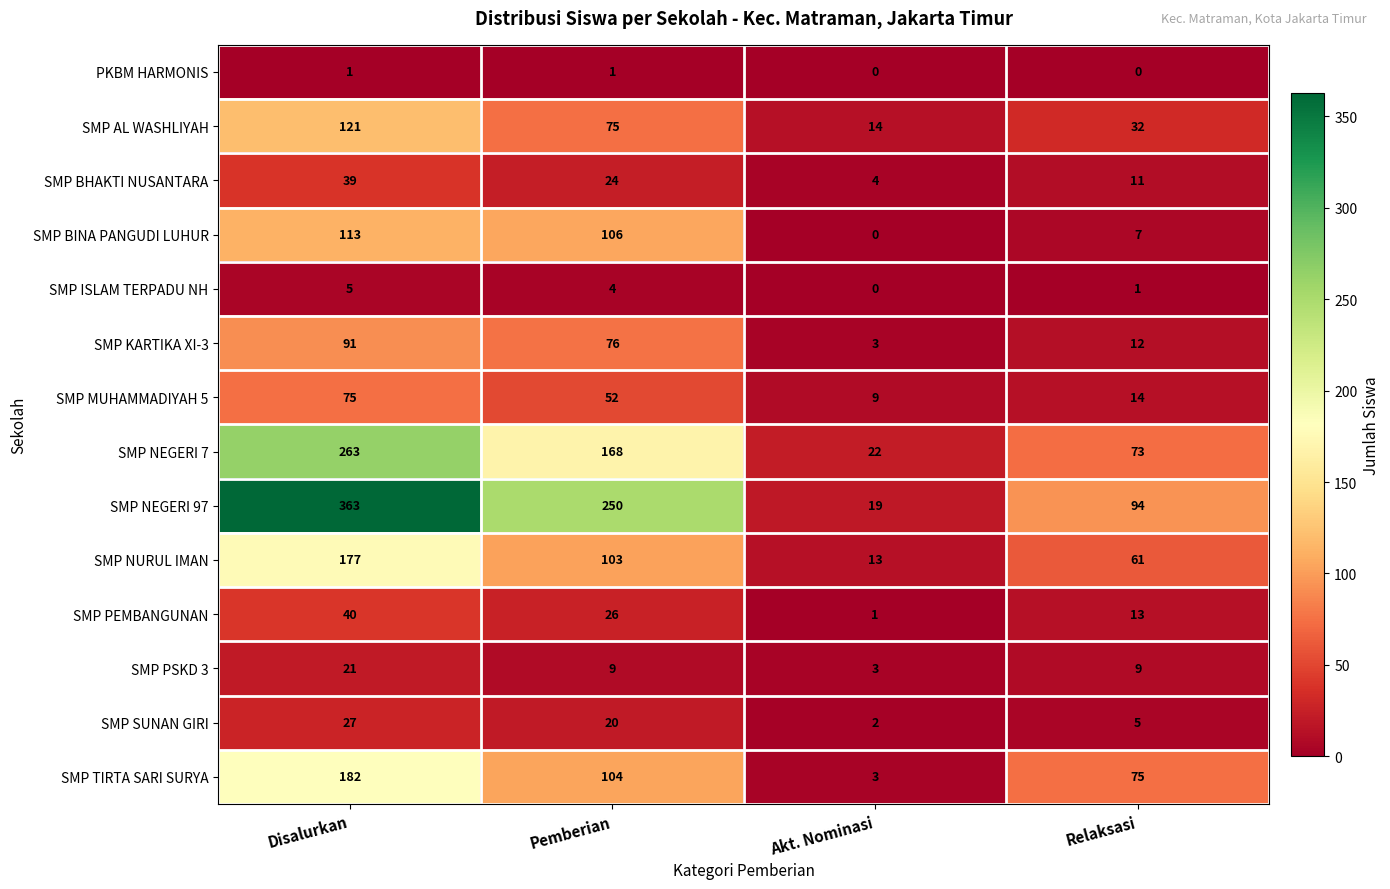

Where is SMP PEMBANGUNAN nearest to the value 20?

Pemberian